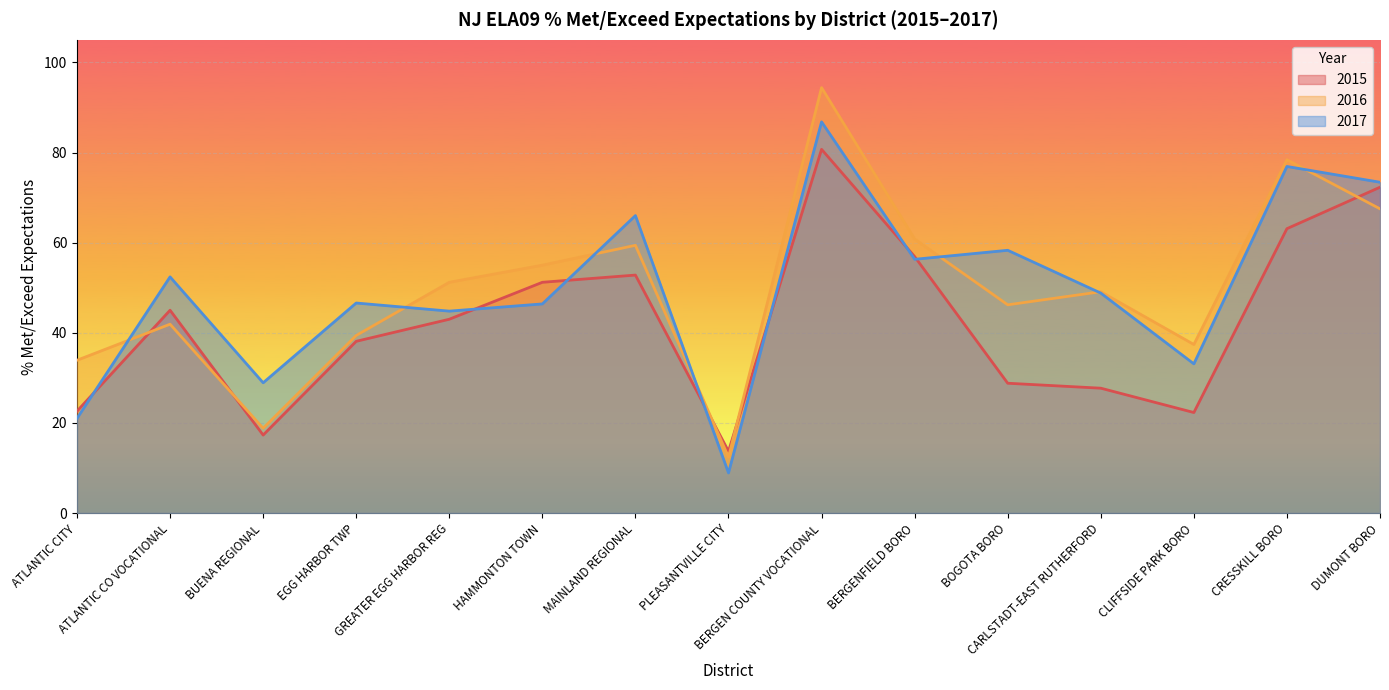

Is the value of 2017 at ATLANTIC CO VOCATIONAL greater than the value of 2016 at EGG HARBOR TWP?

Yes